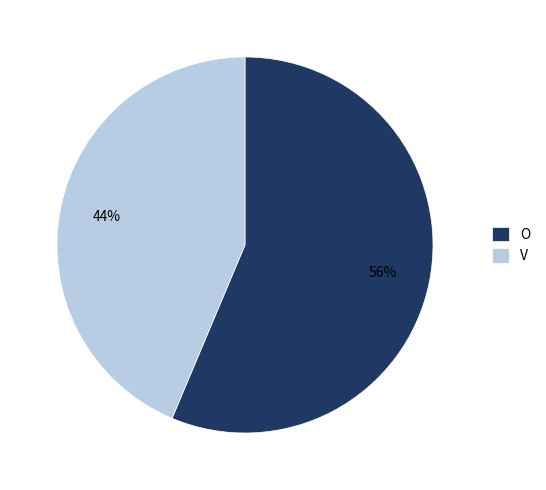

What percentage is the V slice, to the nearest percent?

44%